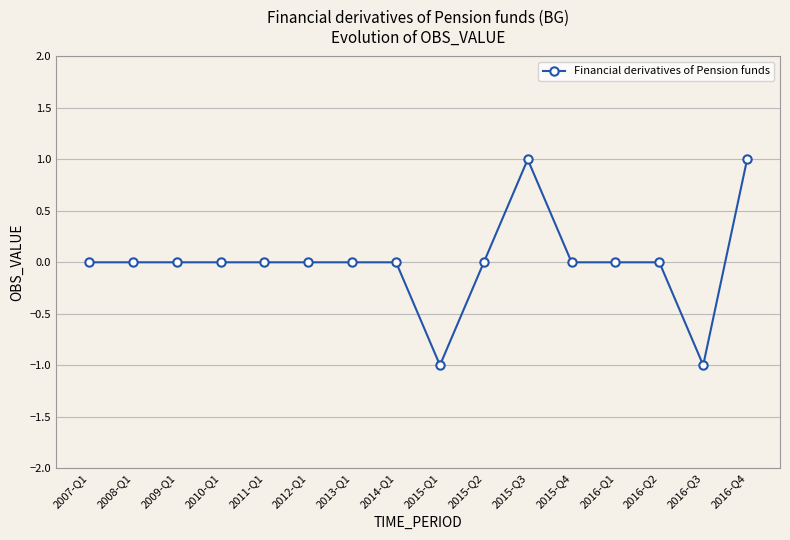

What is the ratio of the value at 2015-Q3 to the value at 2016-Q4?

1.0